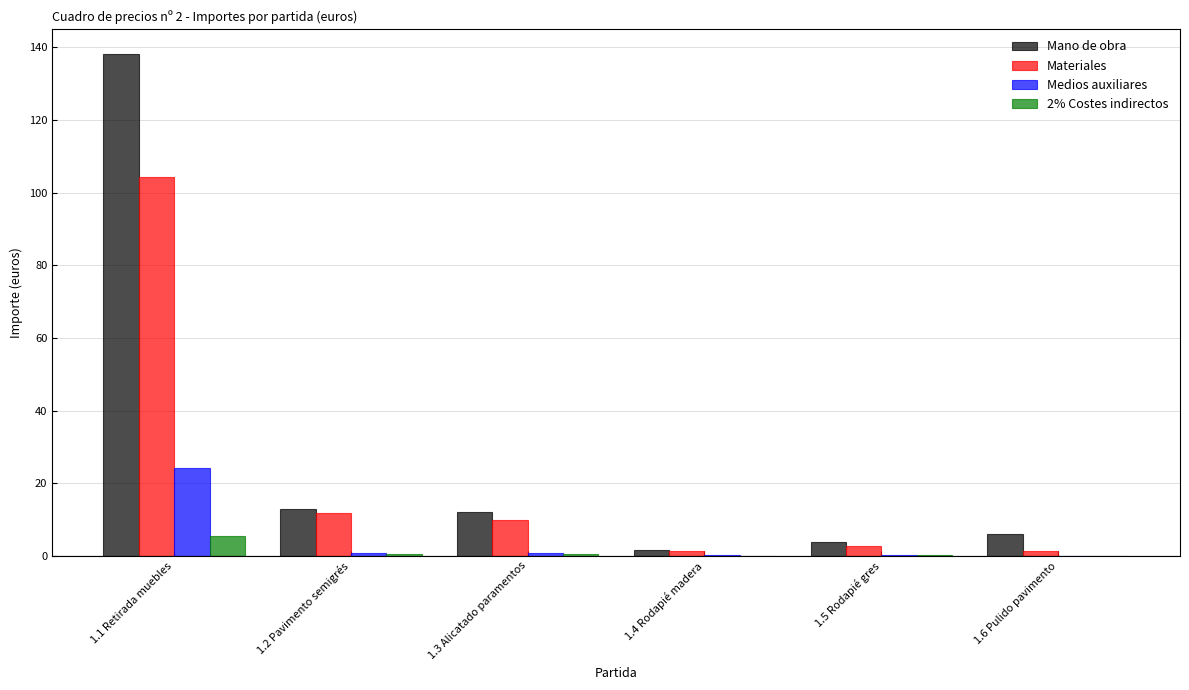

At which category is the sum across all series the highest?

1.1 Retirada muebles